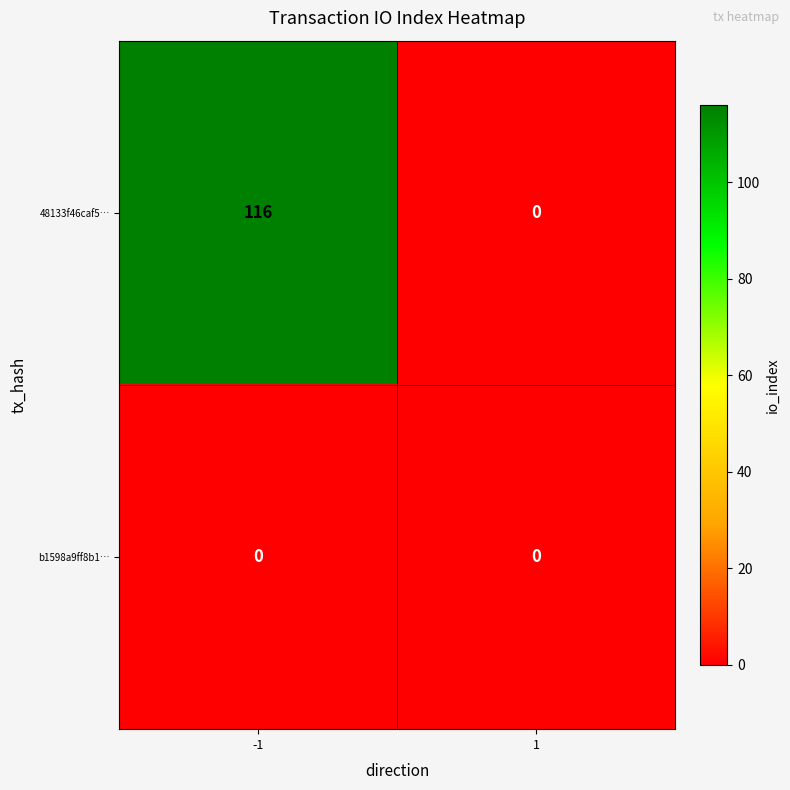

What is the spread (max minus min) of values at -1?

116